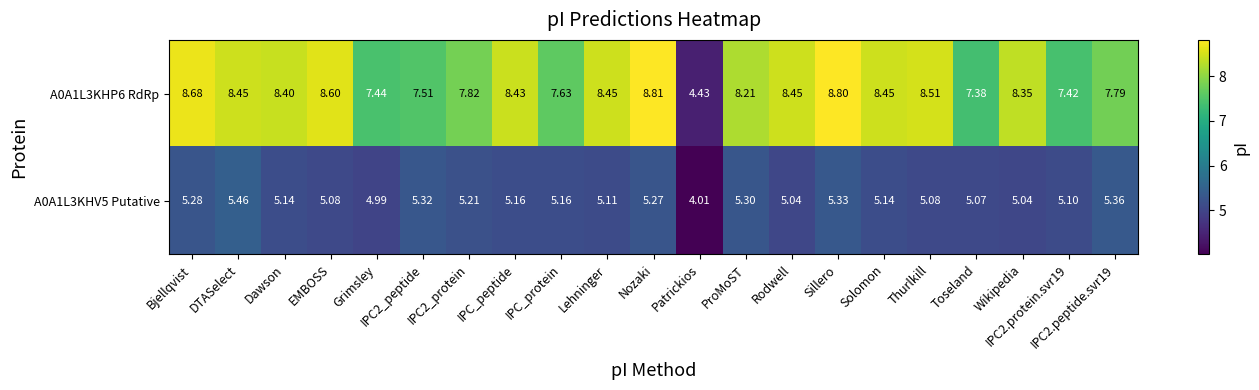

Which category has the lowest value in the A0A1L3KHP6 RdRp series?

Patrickios